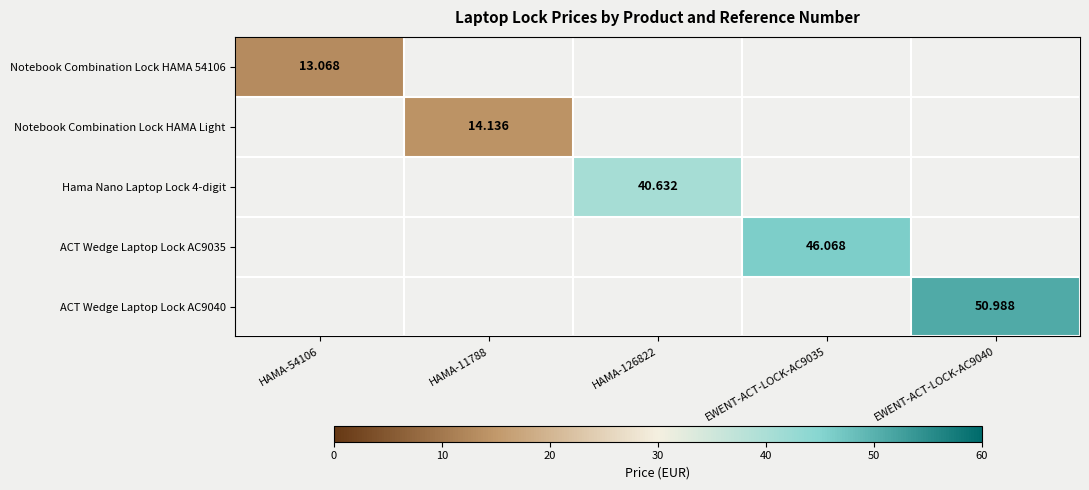

Count the number of categories in the chart.

5